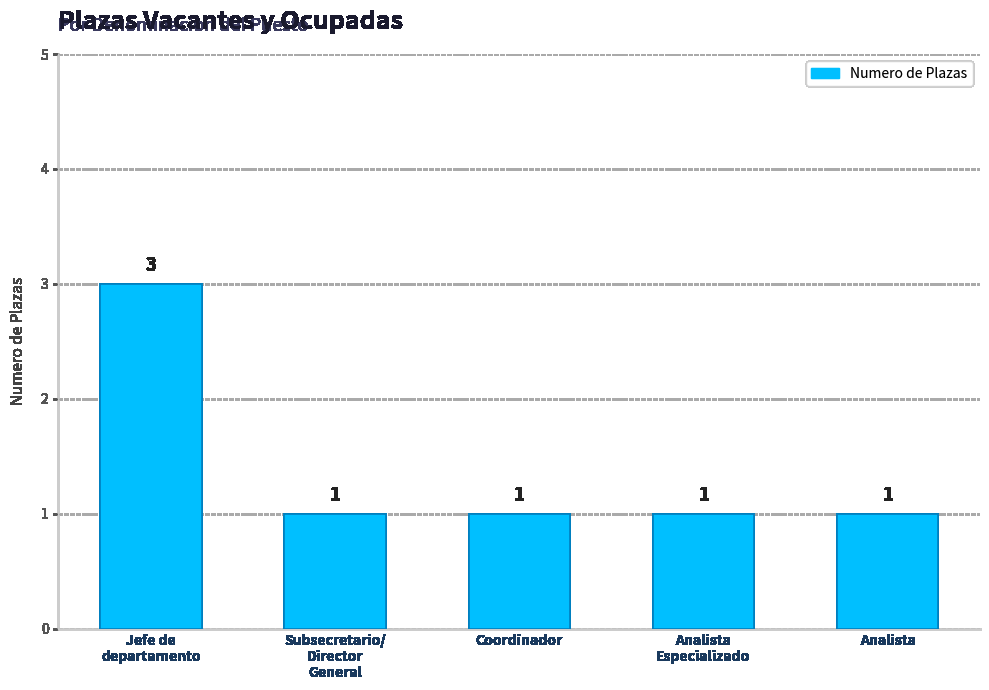

What is the sum of the values at Subsecretario/
Director
General and Analista?

2